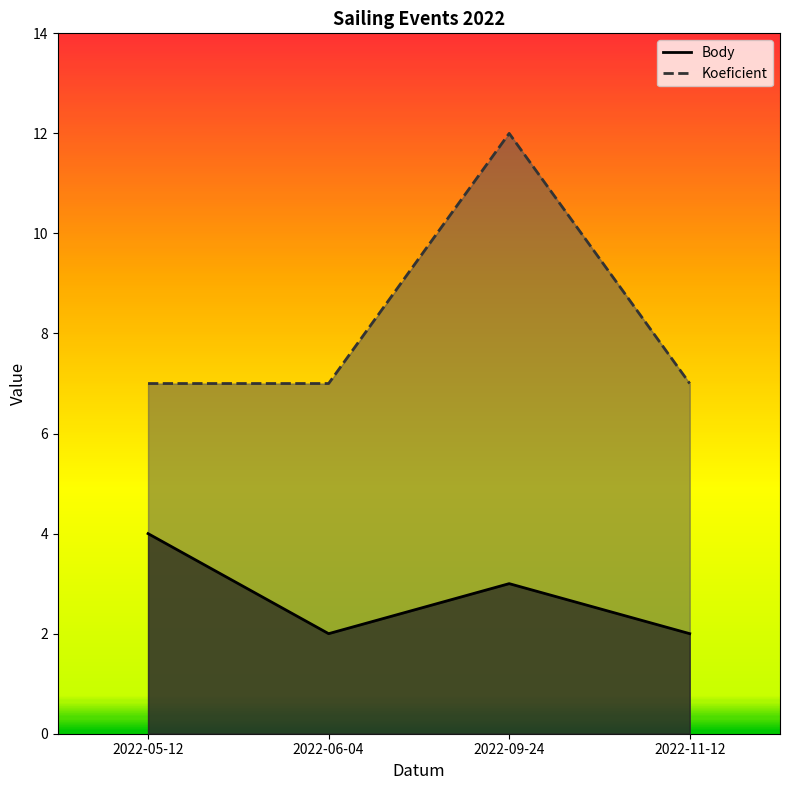

How many lines are shown in the chart?

2